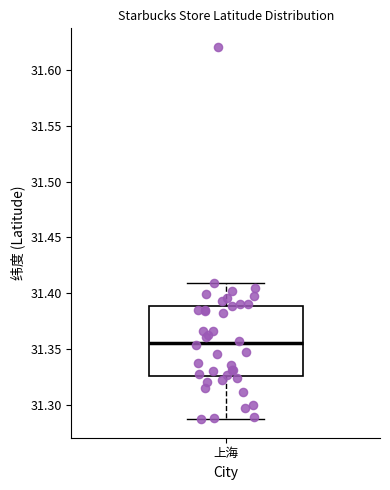

Transcribe this box plot: give where the median line is, the range the box spans, and where the two whiskers end, as read against the y-axis. The values are not printed on the chart, so give them approximately, as read against the axis.

median 31.355, box 31.325 to 31.390, whiskers 31.285 to 31.410